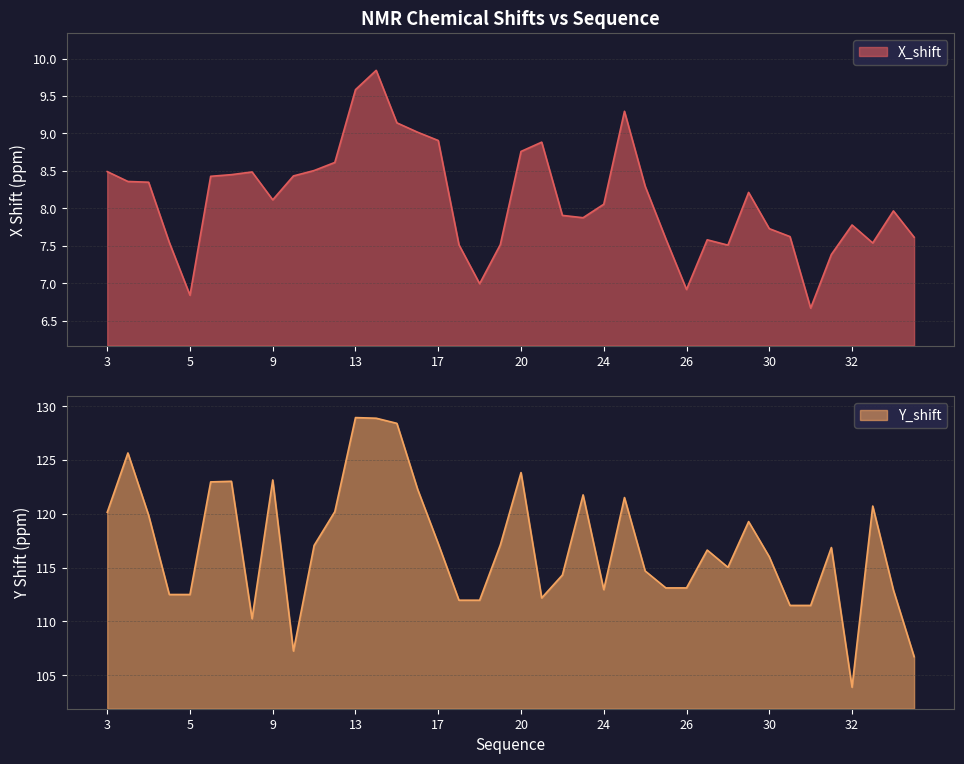

True or false: Y_shift and X_shift intersect in this chart.

False